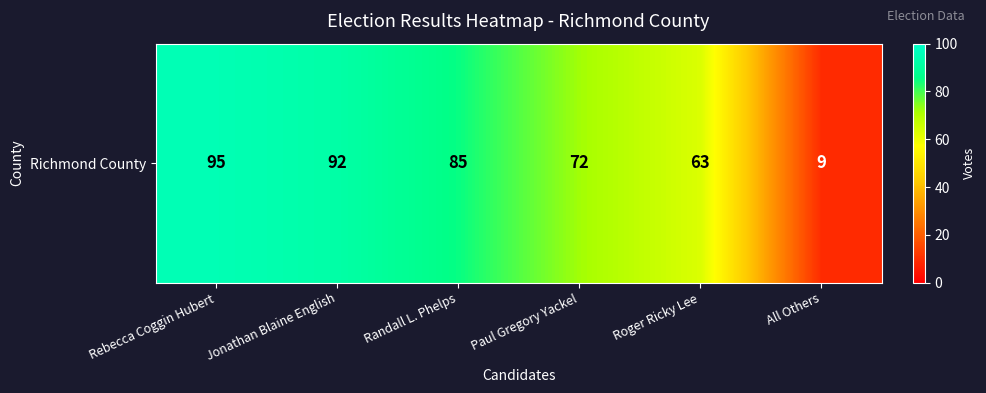

Rank the categories by value from highest to lowest.

Rebecca Coggin Hubert, Jonathan Blaine English, Randall L. Phelps, Paul Gregory Yackel, Roger Ricky Lee, All Others